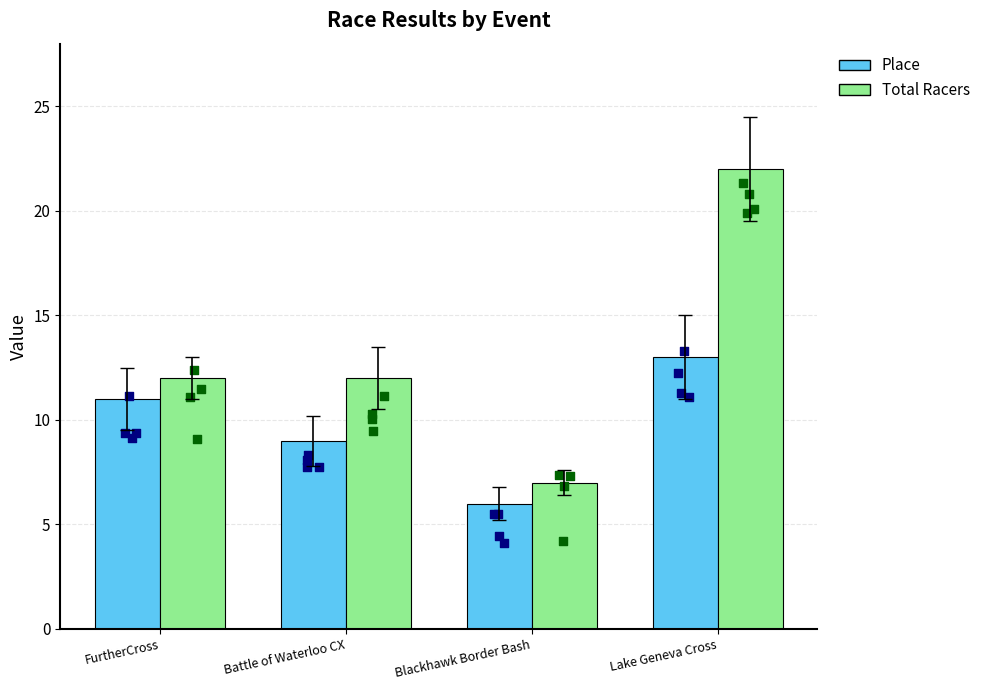

At which category is the sum across all series the highest?

Lake Geneva Cross